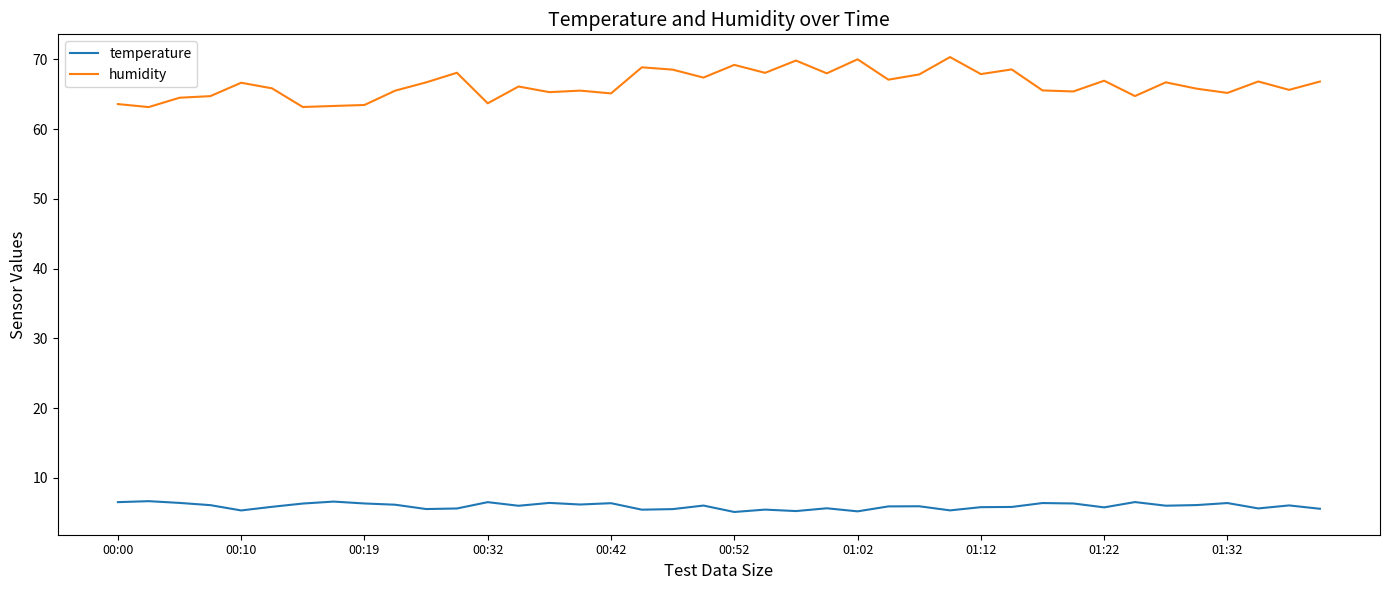

Which series has the widest spread of values?

humidity